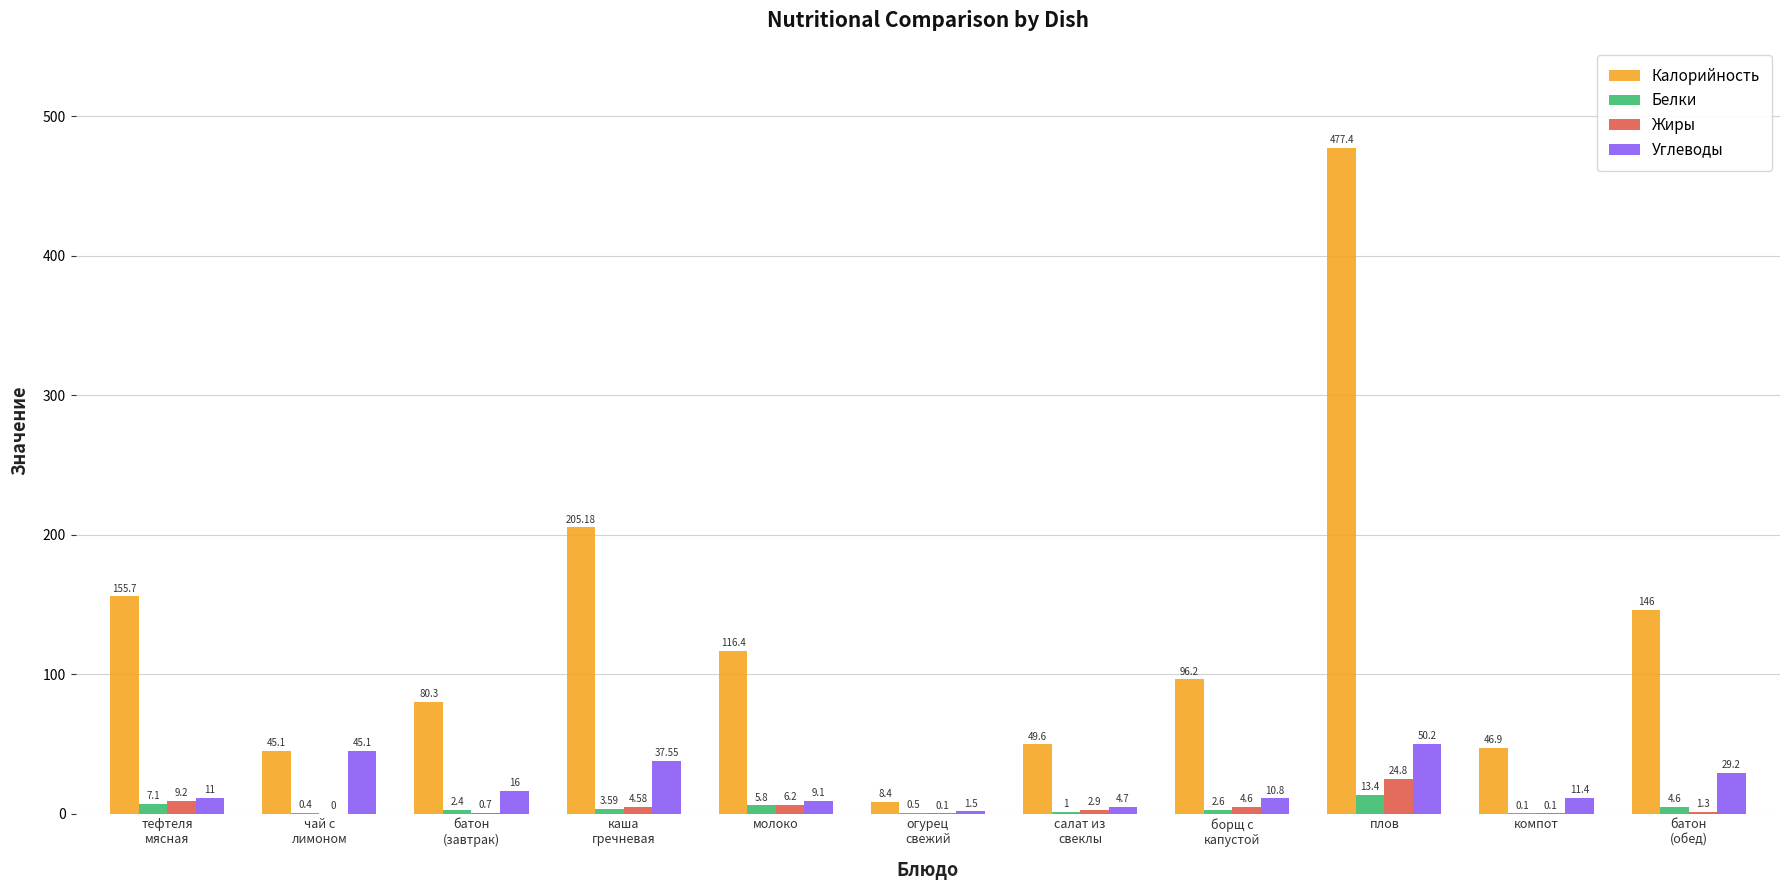

Between молоко and огурец
свежий, which series saw the biggest shift?

Калорийность